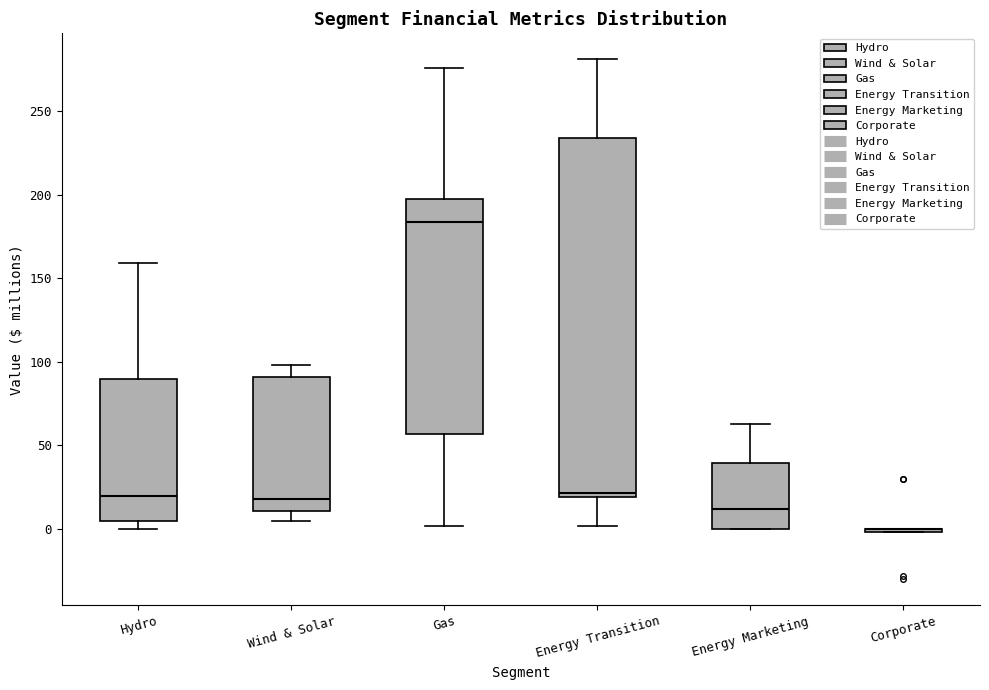

Where does the lower whisker of the box for Energy Transition end on the y-axis? The values are not printed on the chart, so give them approximately, as read against the axis.

0